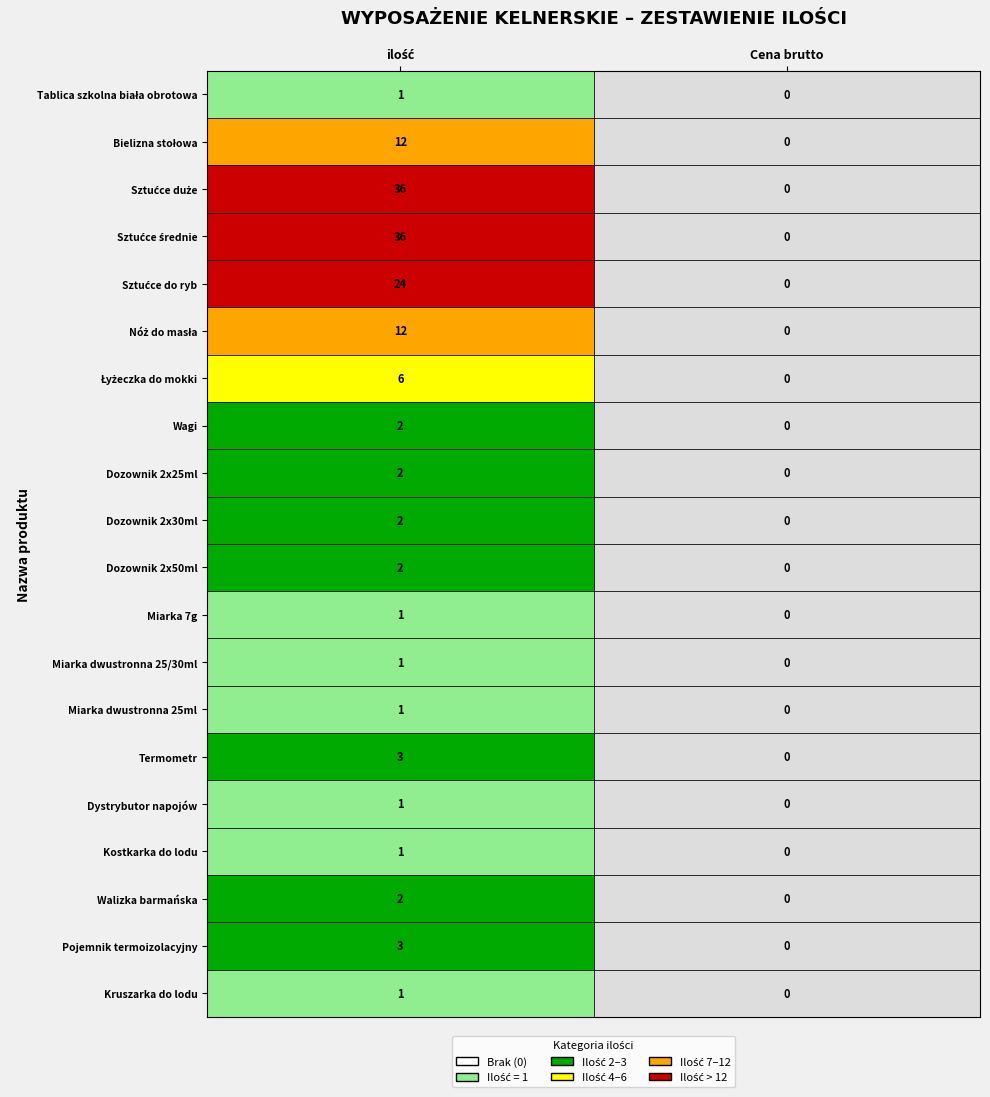

What is the highest value of the Miarka 7g series?

1